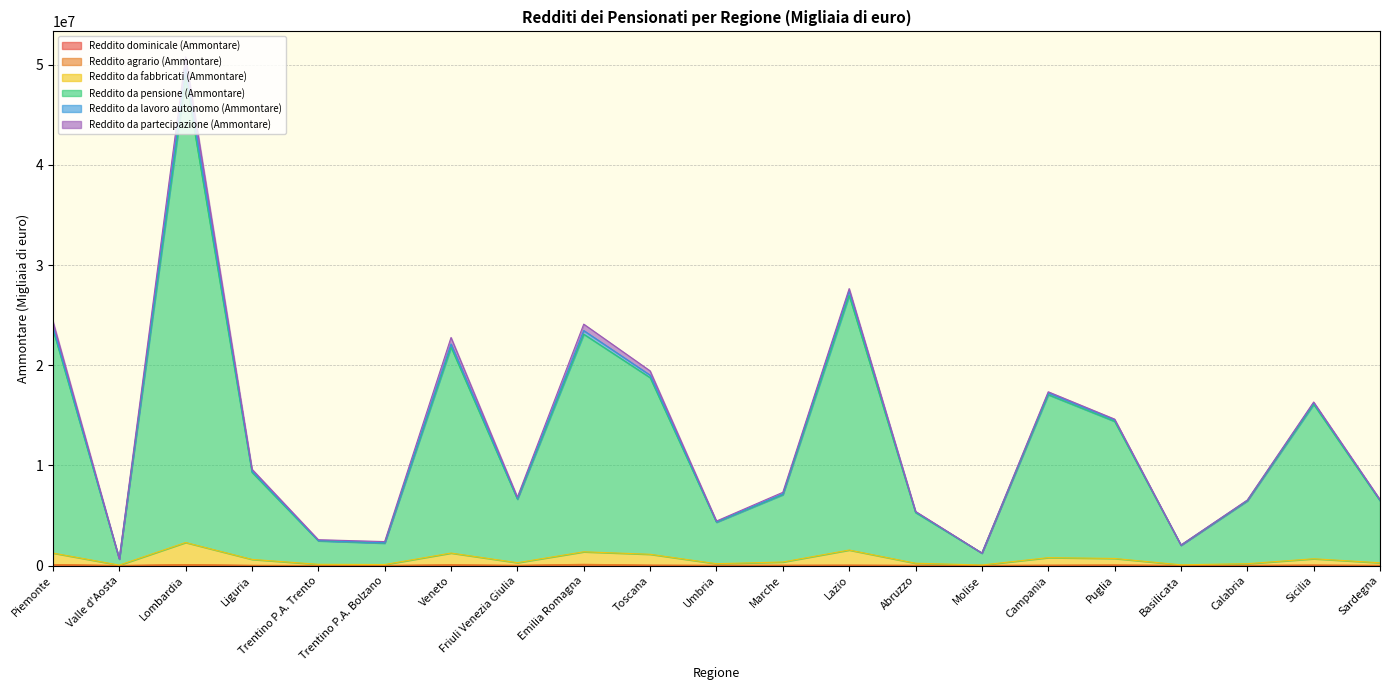

What is the minimum value shown in the chart?

1058